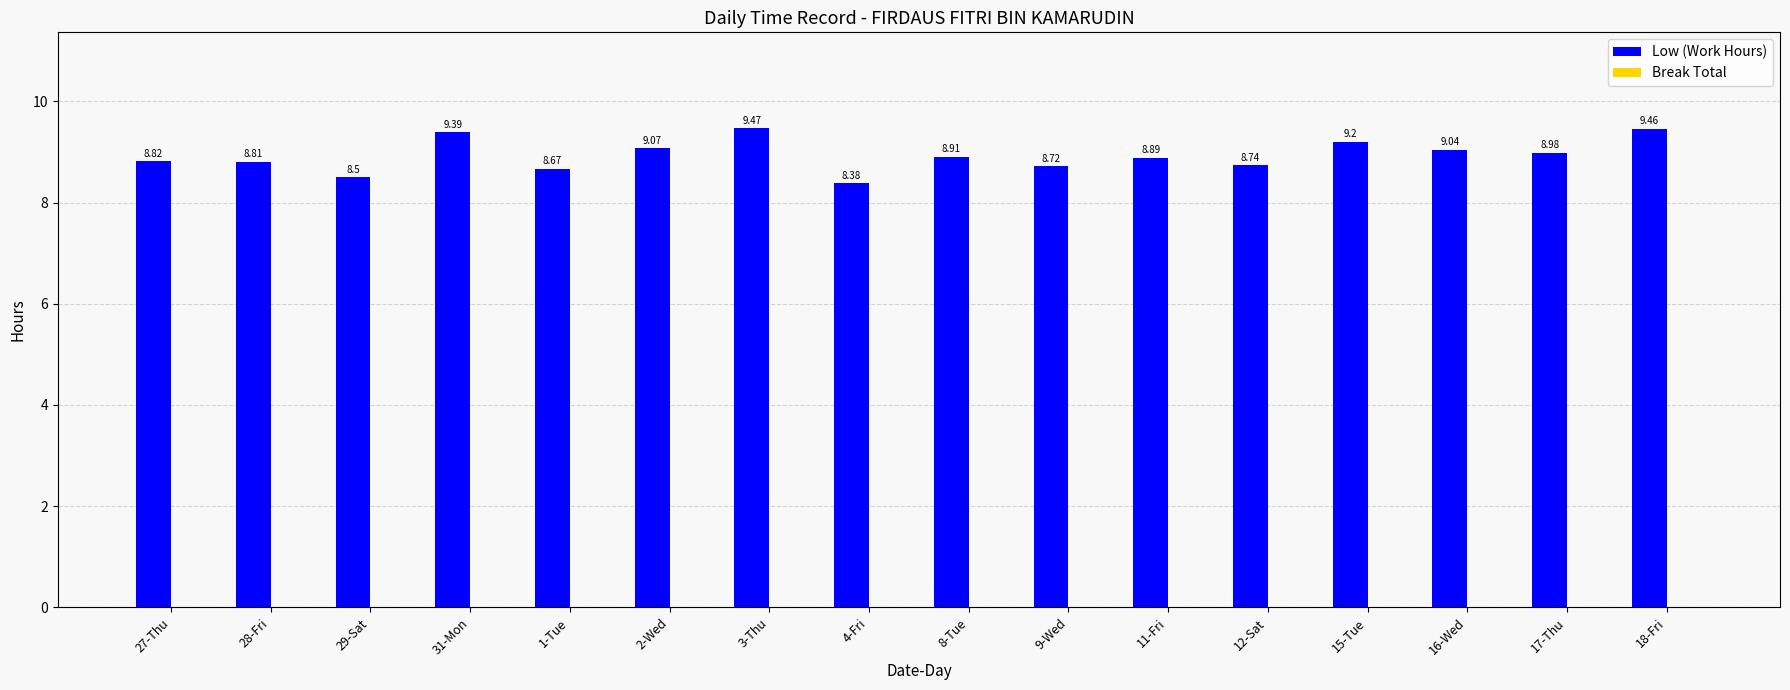

What is the sum of all values?

143.1